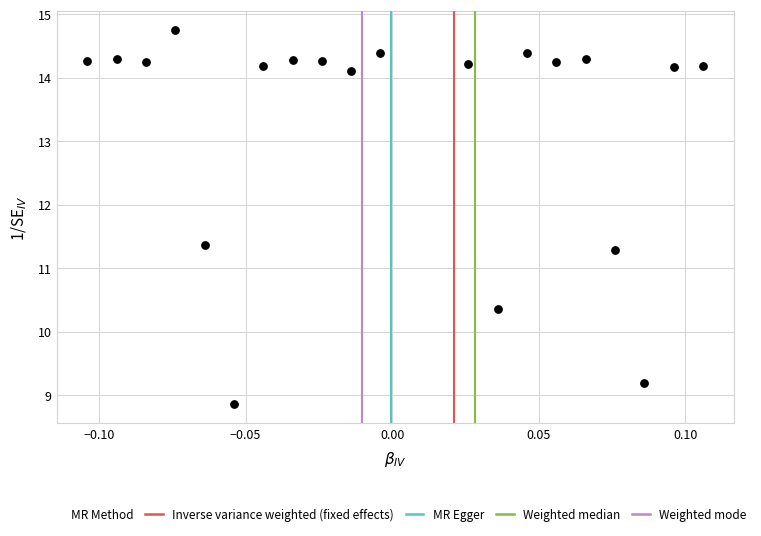

What Y value in the scatter plot is closest to 11?

11.3